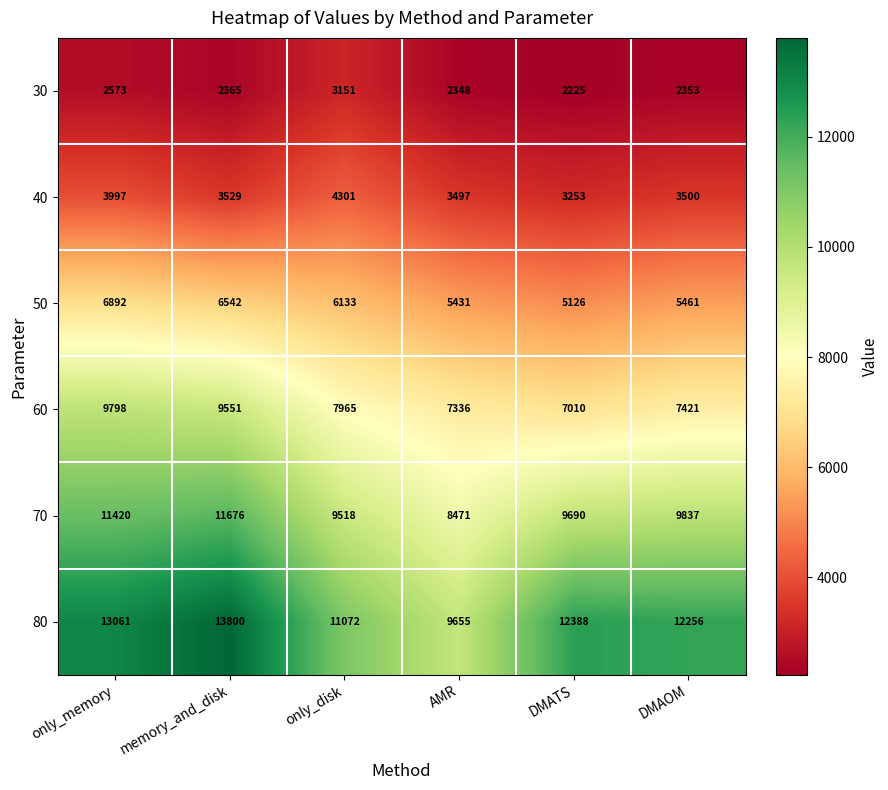

At which label is 50 closest to 6009?

only_disk